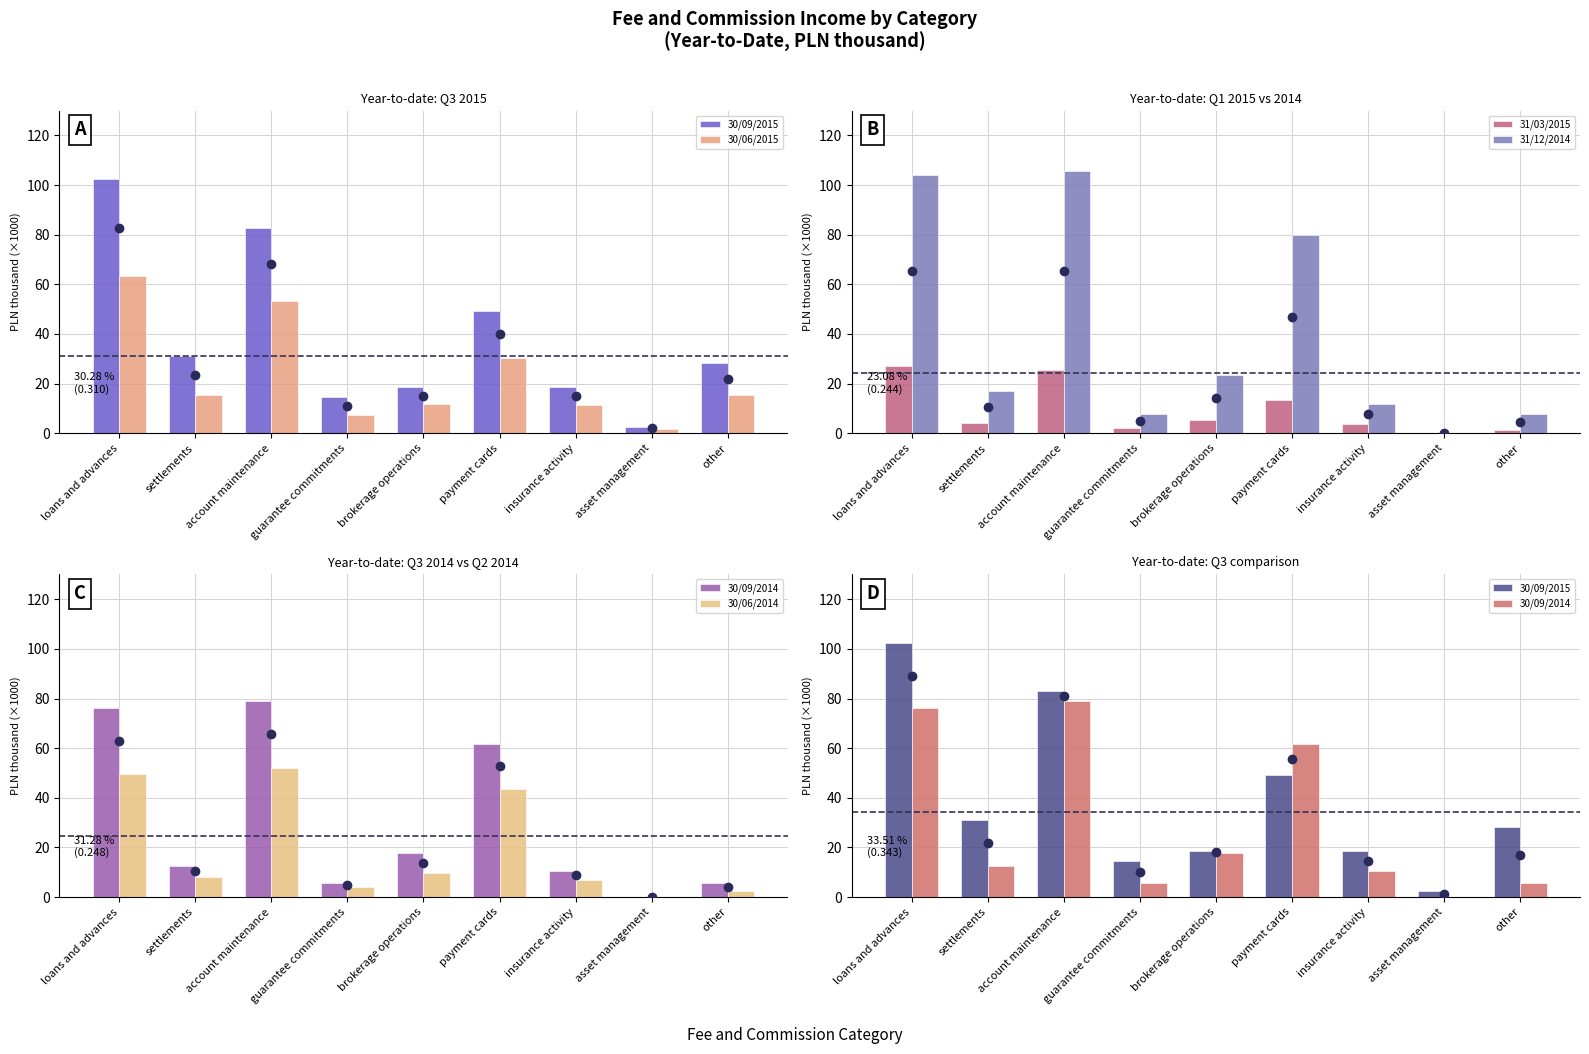

Reading left to right, extract all data points from this chart.

30/09/2015: 102.4	31.1	82.9	14.7	18.5	49.4	18.5	2.5	28.2
30/06/2015: 63.3	15.5	53.2	7.3	11.8	30.4	11.4	1.6	15.4
31/03/2015: 26.9	4.1	25.3	2.0	5.4	13.5	3.9	0.0	1.2
31/12/2014: 103.9	16.9	105.8	7.9	23.4	80.0	11.6	0.0	7.7
30/09/2014: 76.2	12.5	79.2	5.8	17.8	61.7	10.6	0.0	5.6
30/06/2014: 49.7	8.3	52.0	4.0	9.5	43.6	7.0	0.0	2.5